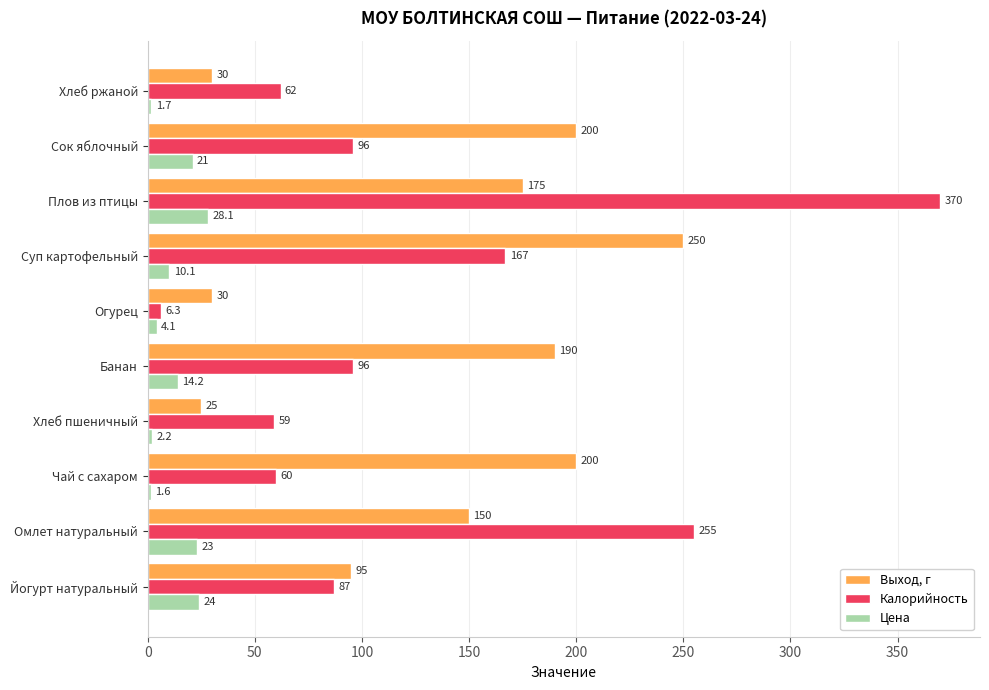

At which category is the sum across all series the highest?

Плов из птицы